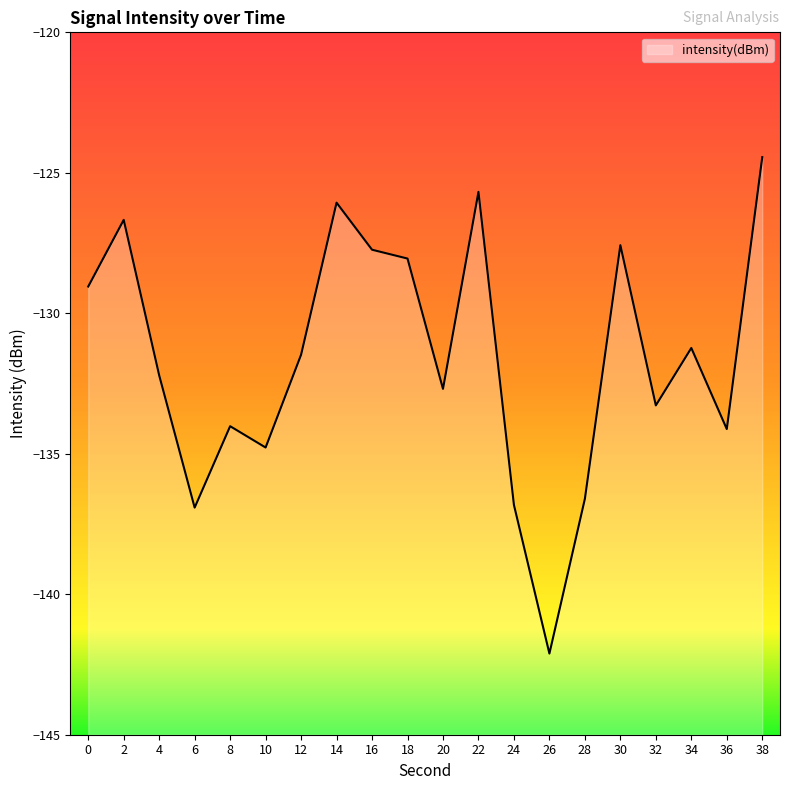

What is the maximum value shown in the chart?

-124.4